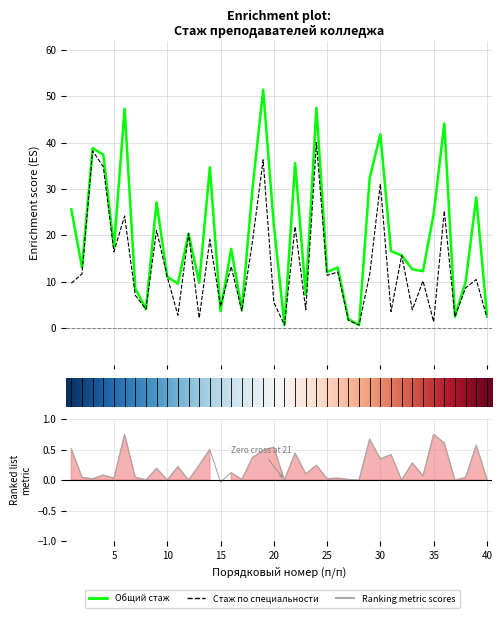

Reading left to right, what are all the values shown in this chart?

Общий стаж: 25.6	13.1	38.8	37.4	17.4	47.3	8.6	4.1	27.1	11.1	9.6	20.4	9.8	34.7	3.7	17.1	4.0	30.1	51.4	22.3	0.7	35.6	7.2	47.5	12.1	13.1	2.0	0.7	32.4	41.8	16.6	15.7	12.7	12.3	24.6	44.1	2.5	10.0	28.2	2.8
Стаж по специальности: 9.7	11.7	38.2	34.8	16.5	24.2	7.1	4.1	21.1	11.1	2.8	20.4	2.2	19.1	4.7	13.3	3.7	18.7	36.3	5.6	0.7	21.9	4.0	40.0	11.4	12.1	1.7	0.7	11.6	31.1	3.6	15.7	4.0	10.2	1.4	25.3	2.5	8.7	10.5	2.3